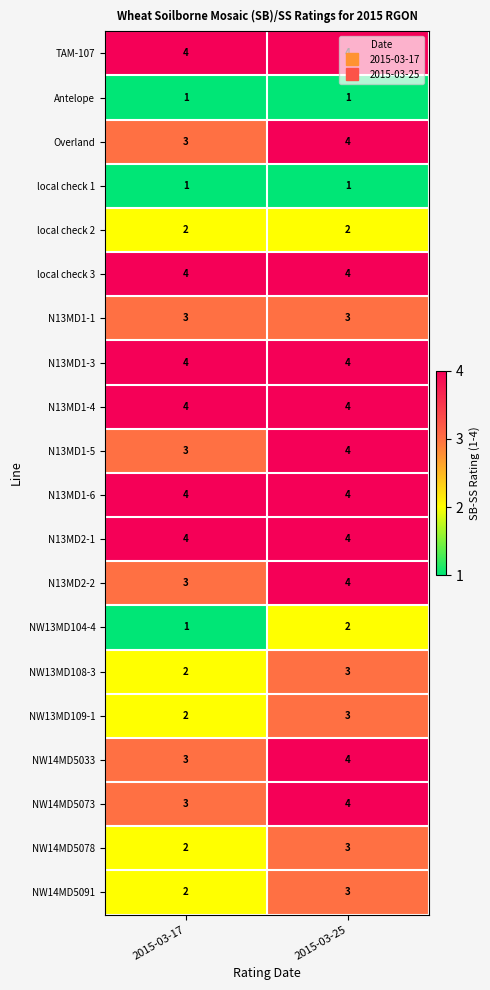

Rank the categories by N13MD2-2 value from highest to lowest.

2015-03-25, 2015-03-17